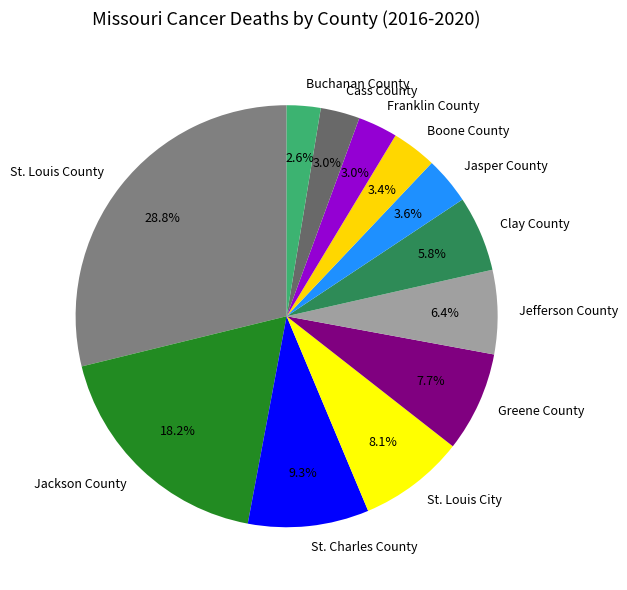

Does Cass County represent more than half of the total?

No